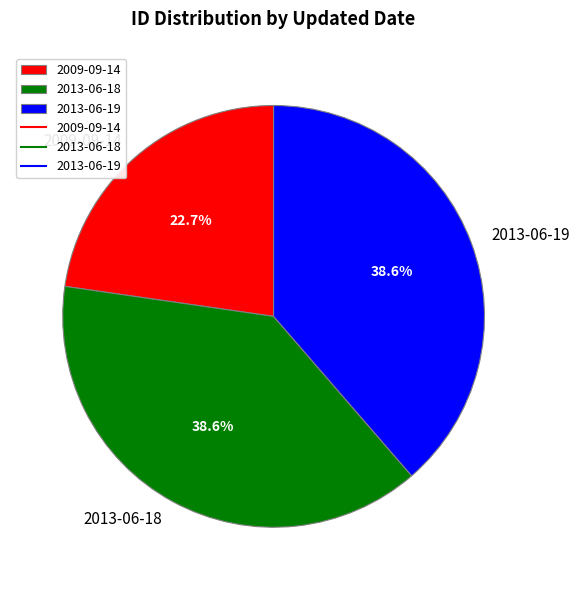

What is the ratio of the value at 2009-09-14 to the value at 2013-06-18?

0.6